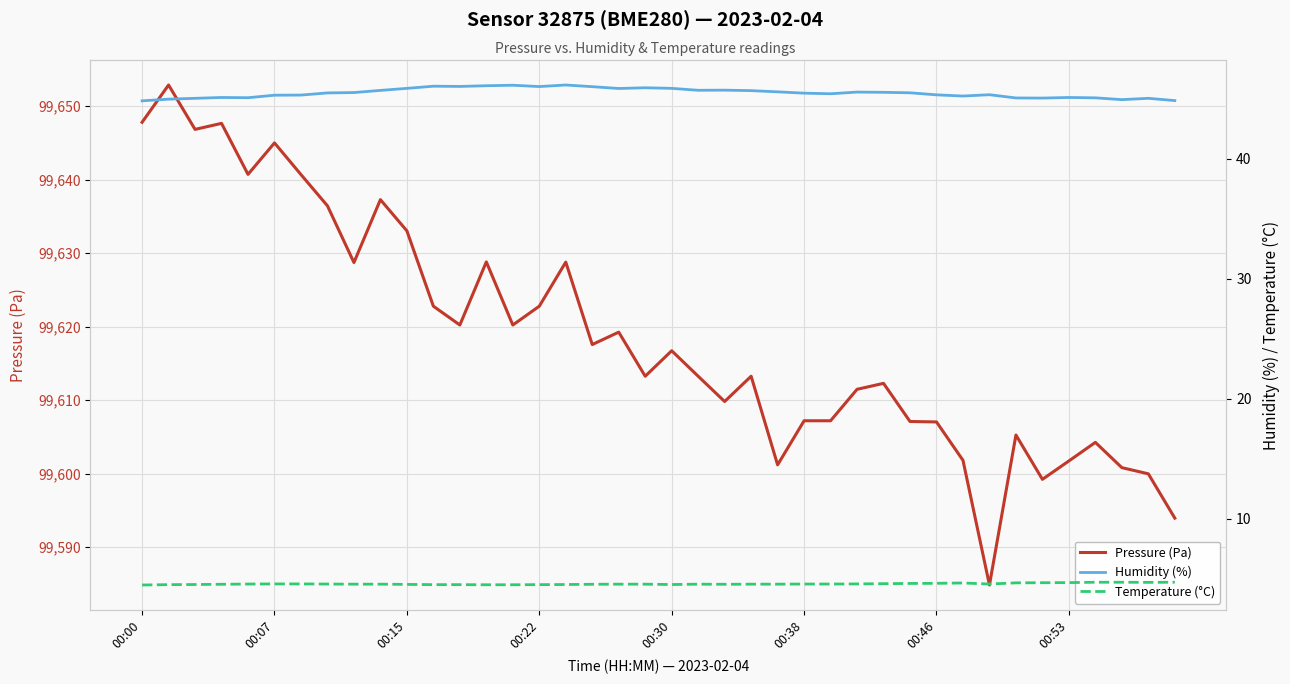

What are all the series names shown in the legend?

Pressure (Pa), Humidity (%), Temperature (°C)